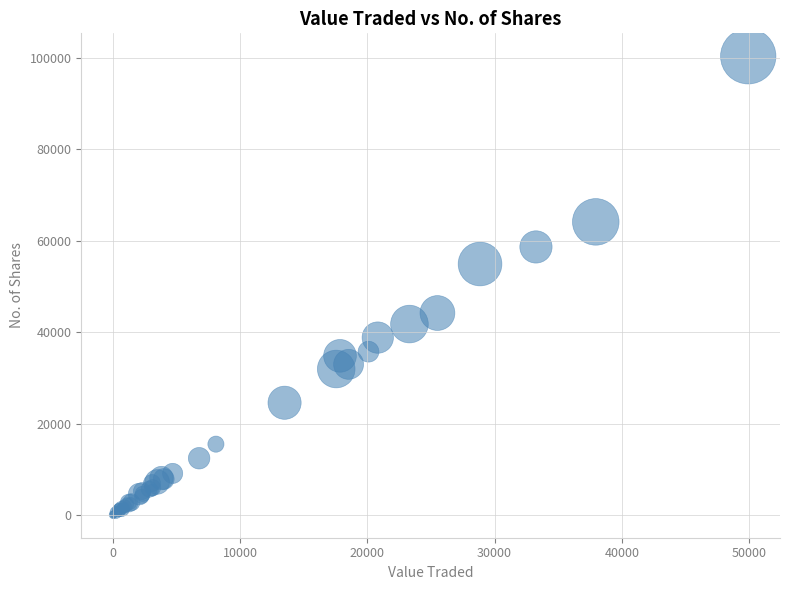

What Y value in the scatter plot is closest to 50174?

54879